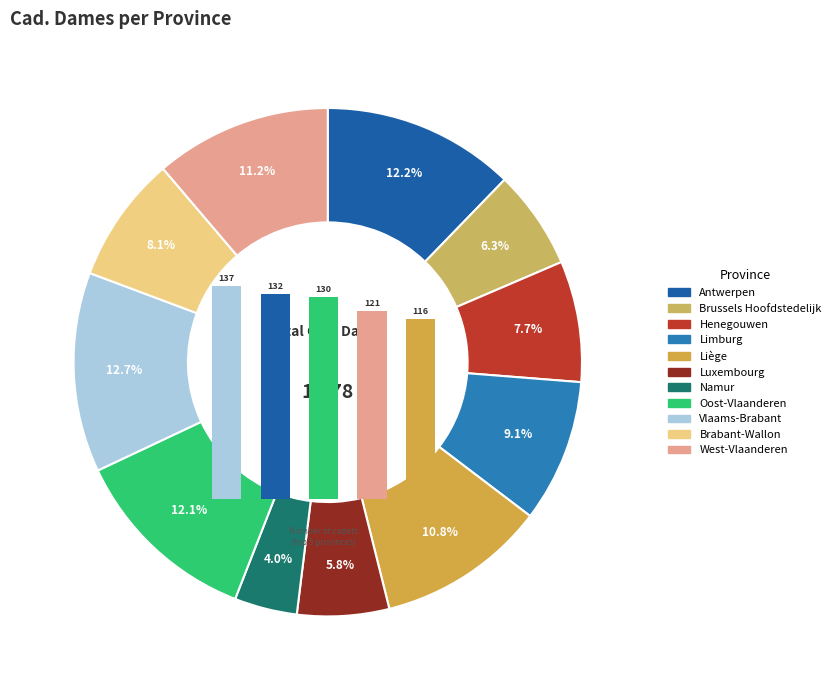

Rank the categories by value from highest to lowest.

Vlaams-Brabant, Antwerpen, Oost-Vlaanderen, West-Vlaanderen, Liège, Limburg, Brabant-Wallon, Henegouwen, Brussels Hoofdstedelijk, Luxembourg, Namur